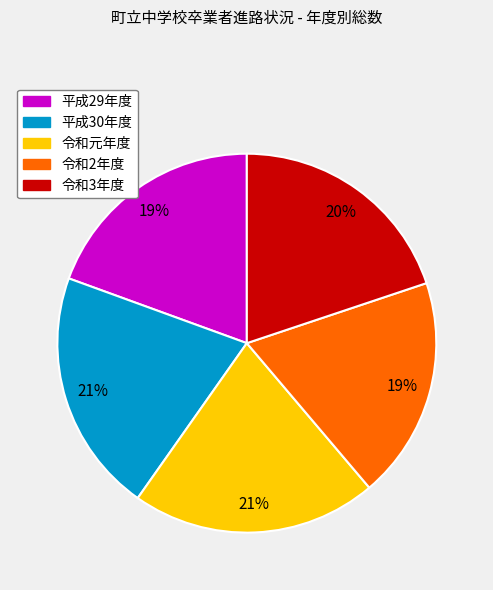

Is 平成29年度 the majority of the pie?

No